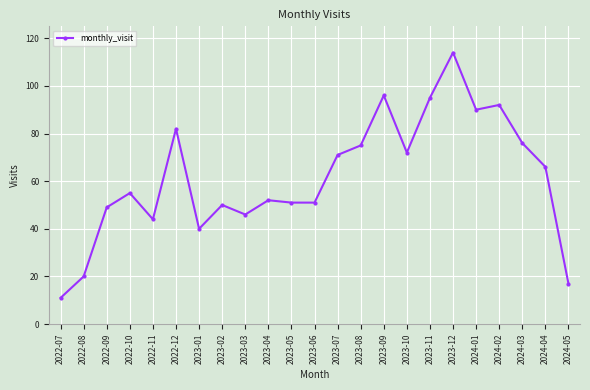

How many lines are shown in the chart?

1